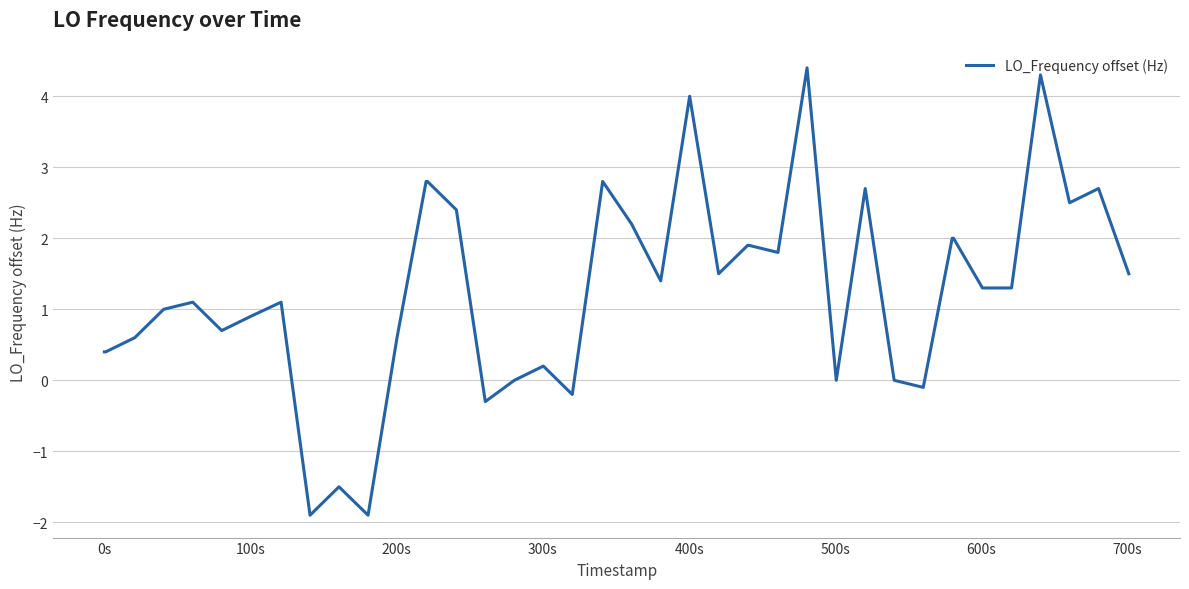

What is the minimum value shown in the chart?

-1.9